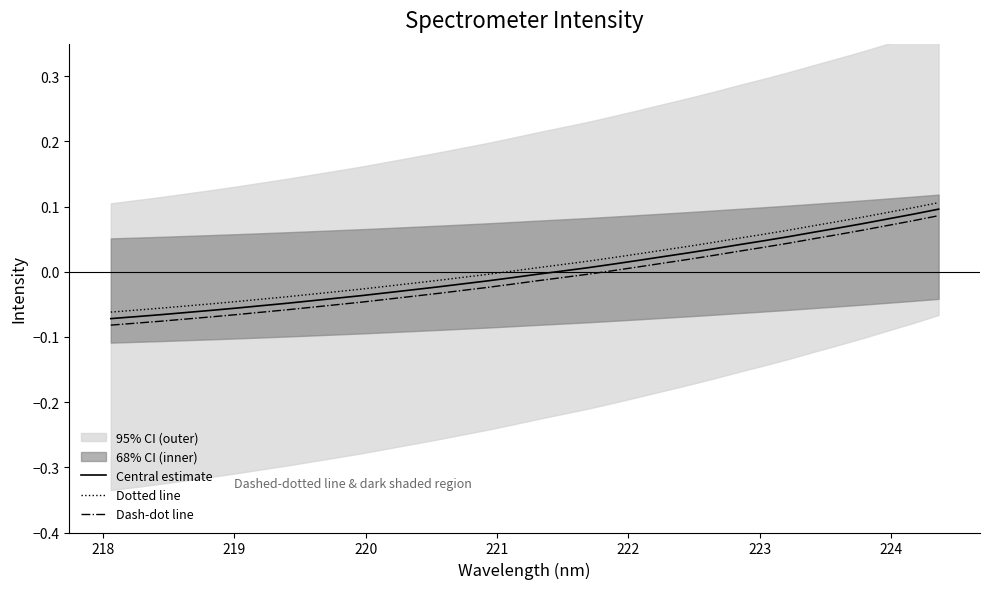

Reading left to right, what are all the values shown in this chart?

Central estimate: -0.1	-0.1	-0.1	-0.1	-0.1	-0.1	-0.1	-0.0	-0.0	-0.0	-0.0	-0.0	-0.0	-0.0	-0.0	-0.0	-0.0	-0.0	0.0	0.0	0.0	0.0	0.0	0.0	0.0	0.0	0.0	0.1	0.1	0.1	0.1	0.1	0.1	0.1
Dotted line: -0.1	-0.1	-0.1	-0.1	-0.0	-0.0	-0.0	-0.0	-0.0	-0.0	-0.0	-0.0	-0.0	-0.0	-0.0	-0.0	0.0	0.0	0.0	0.0	0.0	0.0	0.0	0.0	0.0	0.1	0.1	0.1	0.1	0.1	0.1	0.1	0.1	0.1
Dash-dot line: -0.1	-0.1	-0.1	-0.1	-0.1	-0.1	-0.1	-0.1	-0.1	-0.1	-0.0	-0.0	-0.0	-0.0	-0.0	-0.0	-0.0	-0.0	-0.0	-0.0	0.0	0.0	0.0	0.0	0.0	0.0	0.0	0.0	0.1	0.1	0.1	0.1	0.1	0.1